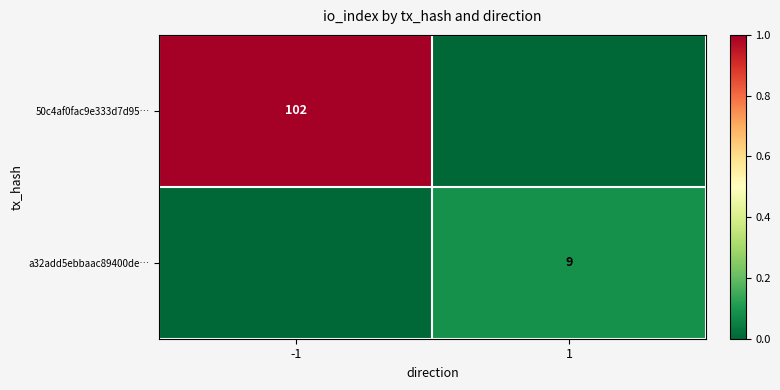

The value of 50c4af0fac9e333d7d95… at -1 is 154. True or false?

False